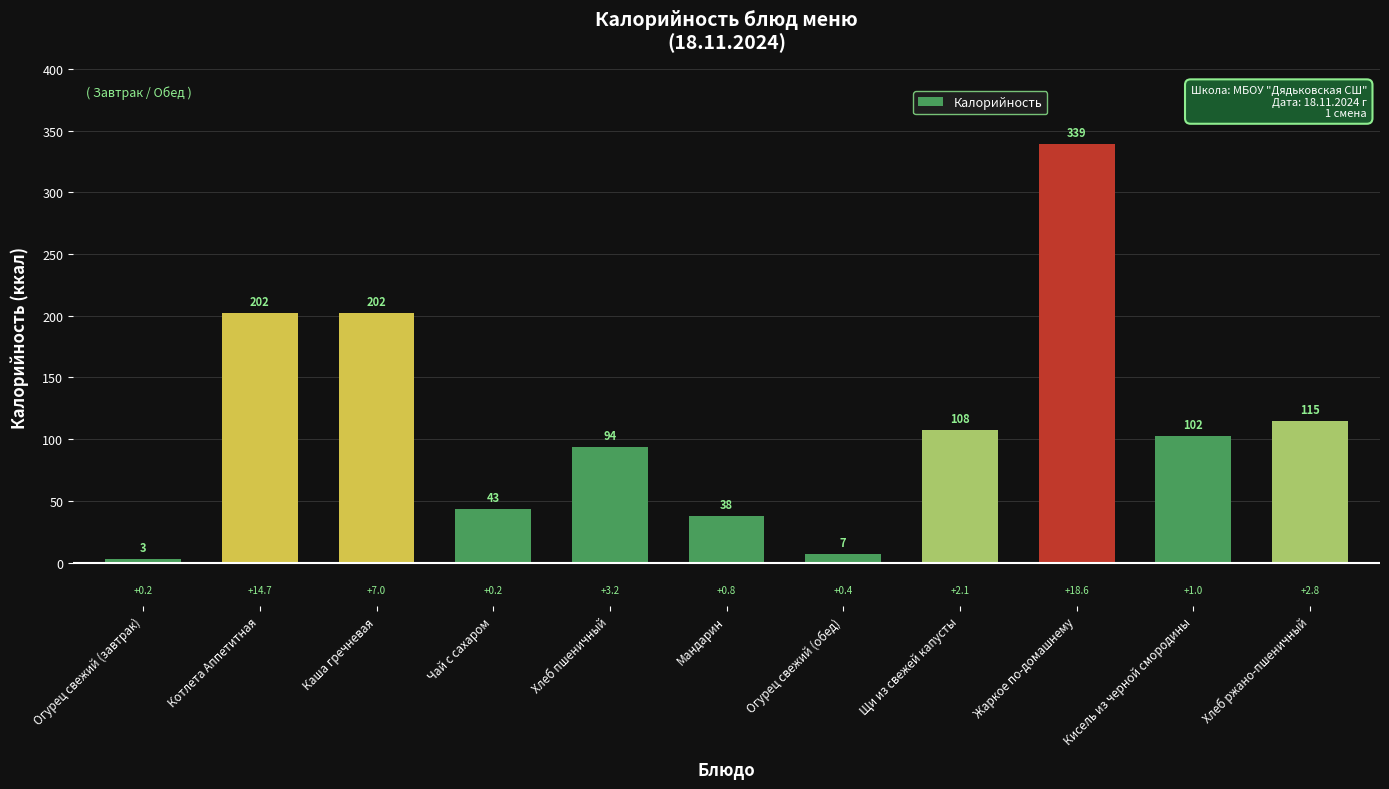

The value at Мандарин is 38.0. True or false?

True